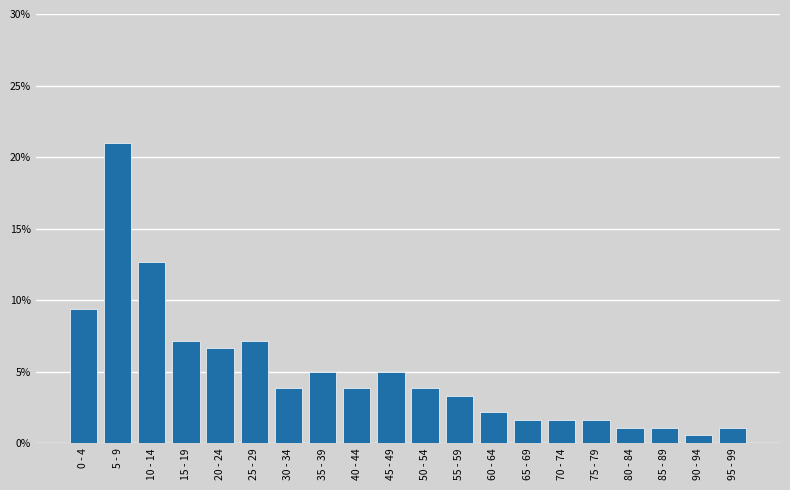

Reading left to right, extract all data points from this chart.

0 - 4=9.4	5 - 9=21.0	10 - 14=12.7	15 - 19=7.2	20 - 24=6.6	25 - 29=7.2	30 - 34=3.9	35 - 39=5.0	40 - 44=3.9	45 - 49=5.0	50 - 54=3.9	55 - 59=3.3	60 - 64=2.2	65 - 69=1.7	70 - 74=1.7	75 - 79=1.7	80 - 84=1.1	85 - 89=1.1	90 - 94=0.6	95 - 99=1.1